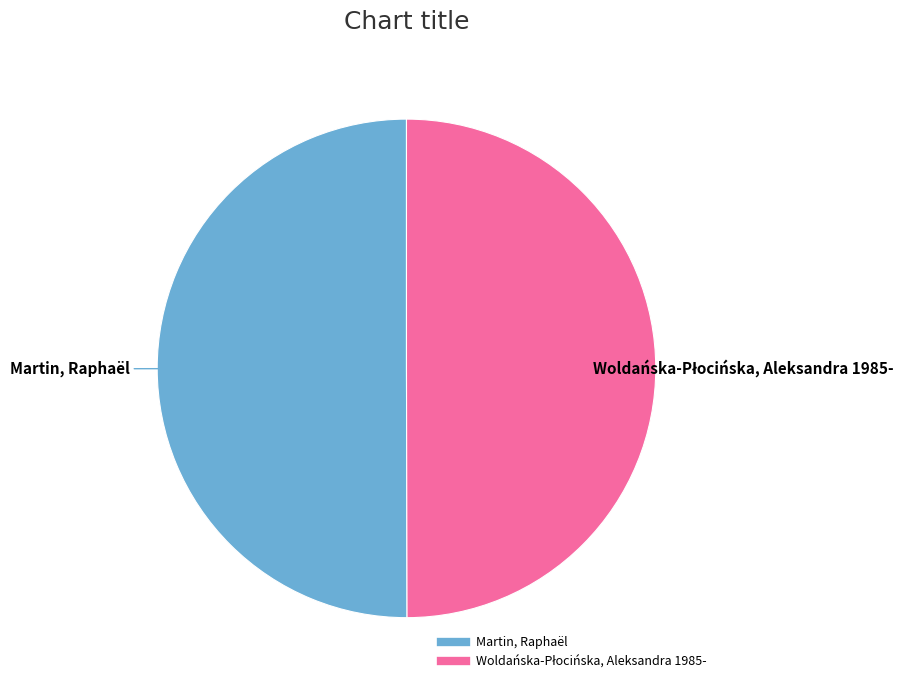

The Martin, Raphaël slice represents 50% of the pie. True or false?

True